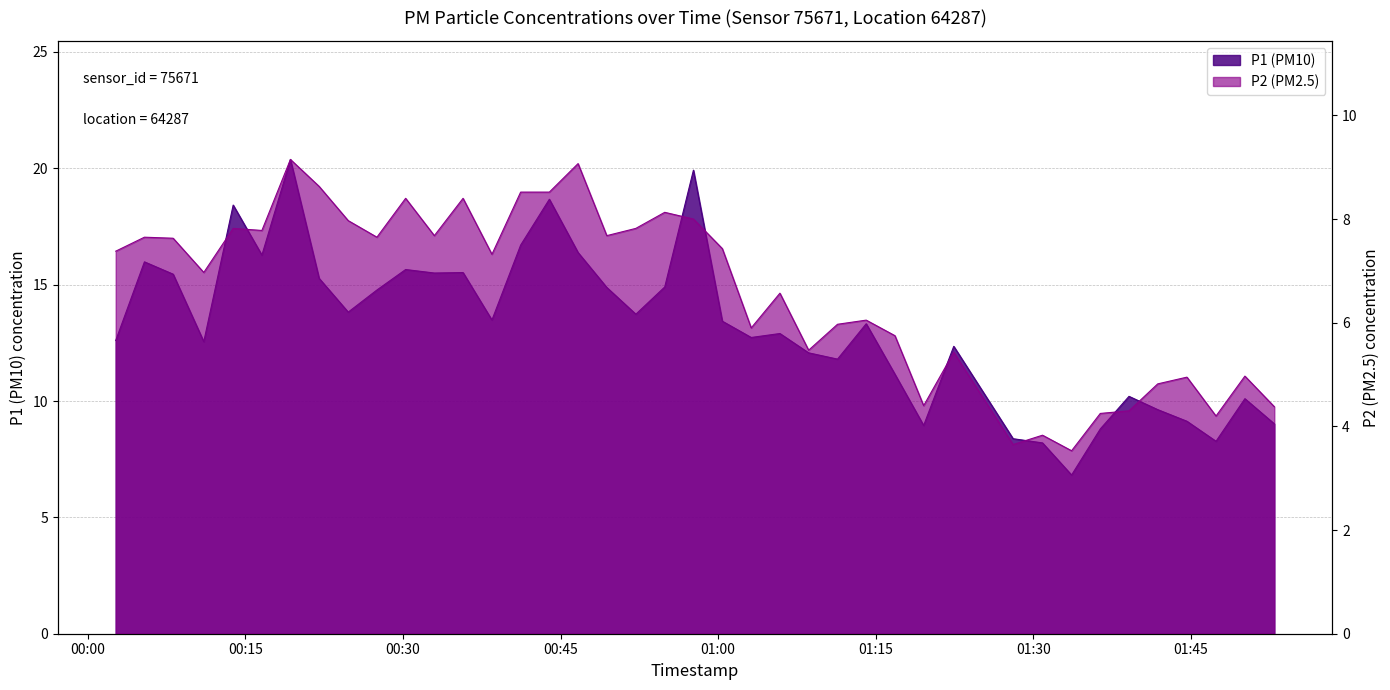

How many interior local valleys does the P1 series have?

11